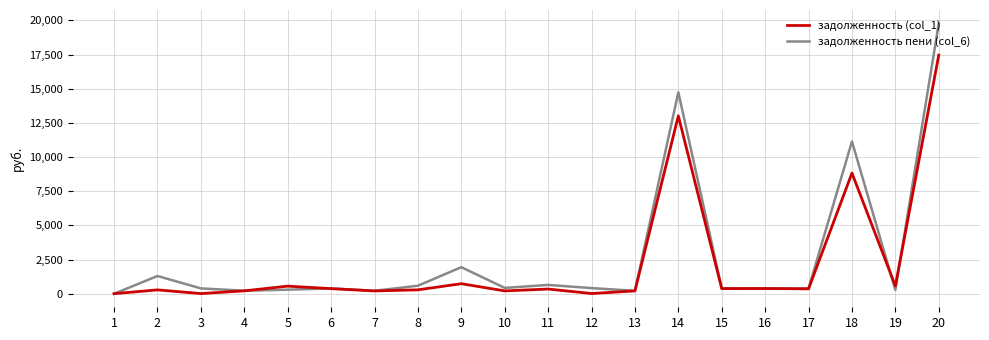

What is the spread (max minus min) of values at 17?

25.6